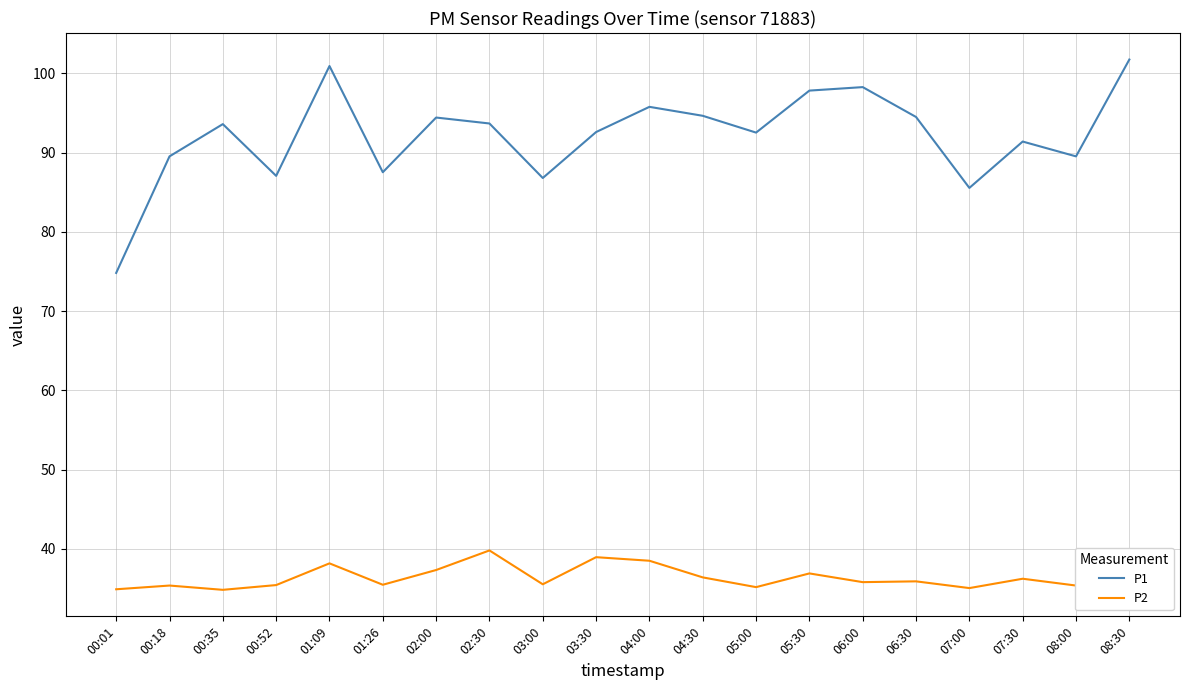

How many lines are shown in the chart?

2